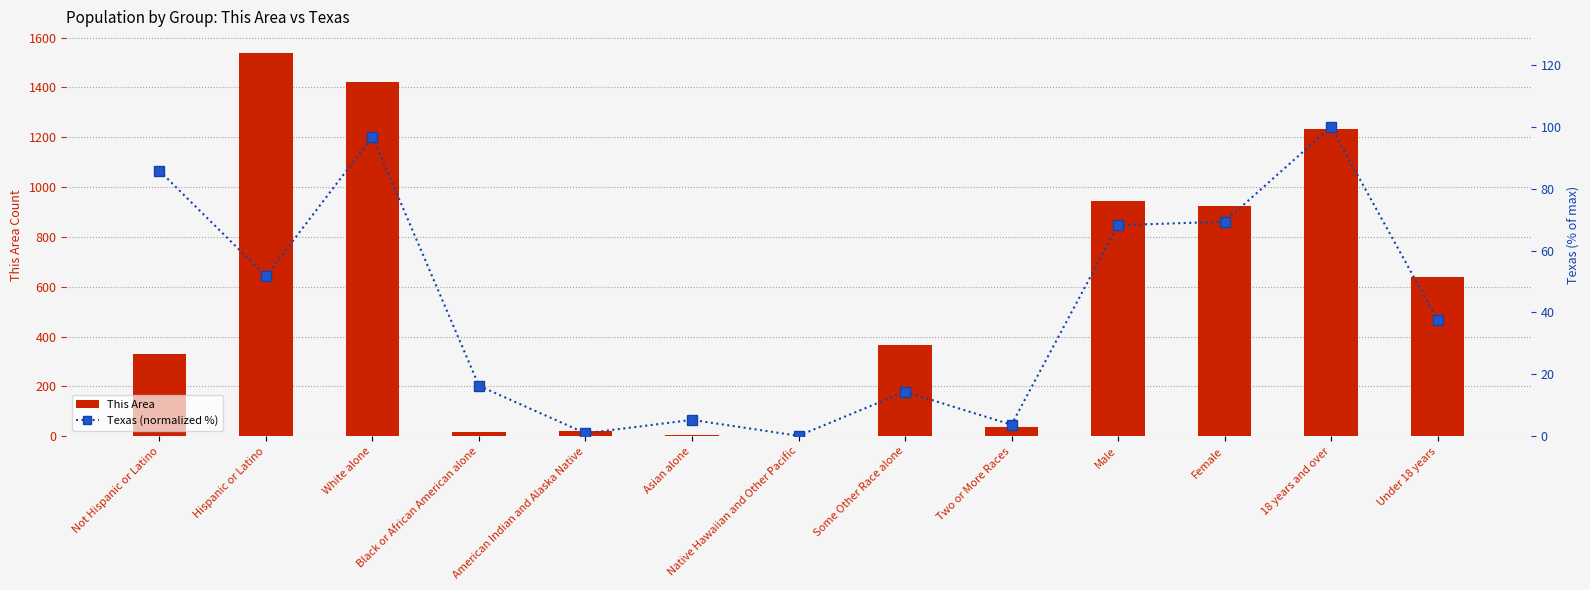

List the series in order of their overall mean, lowest first.

Texas (normalized %), This Area